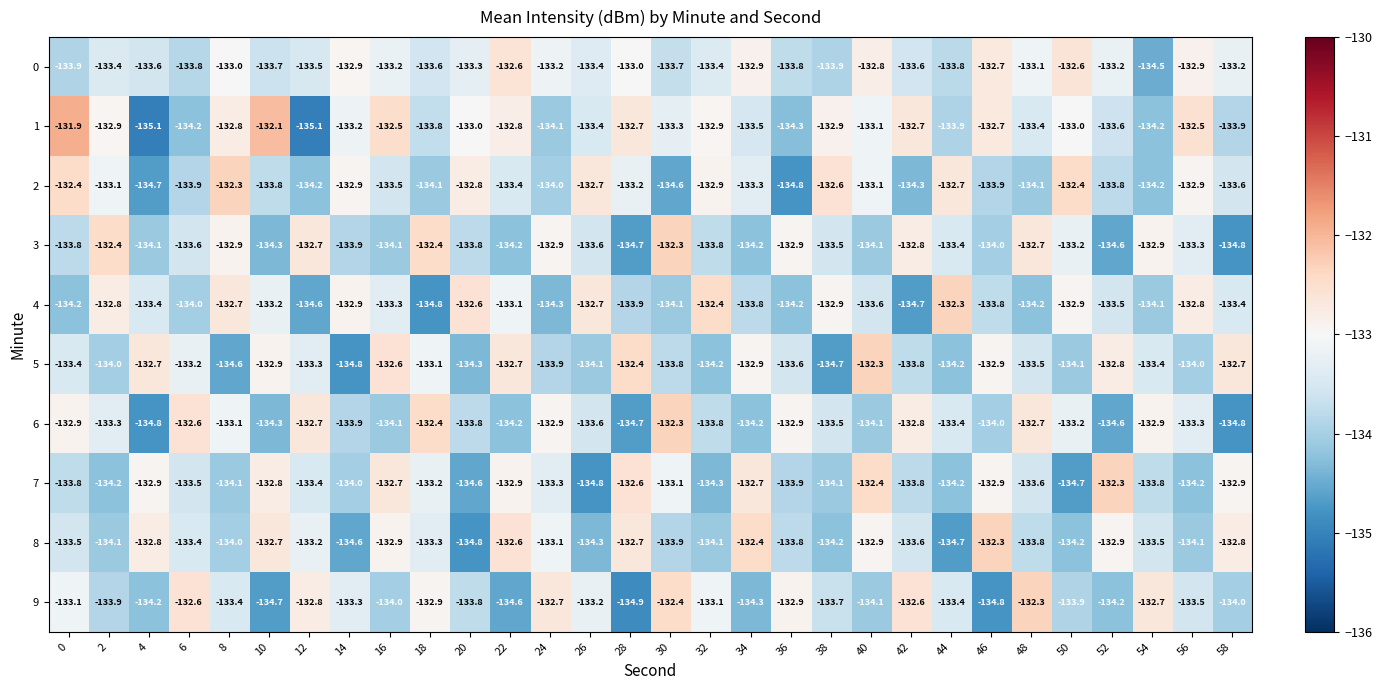

What is the sum of all 7 values?

-4005.7